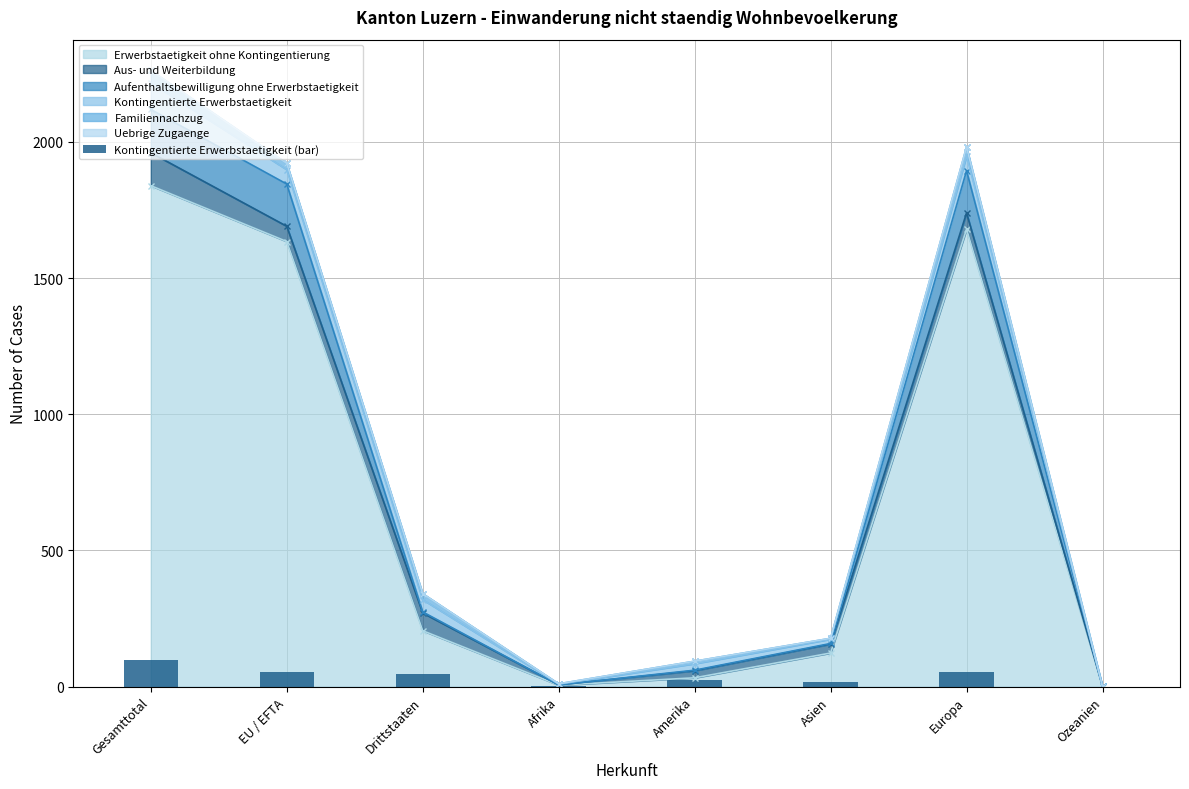

Is it true that Erwerbstaetigkeit ohne Kontingentierung equals 600 at Europa?

False